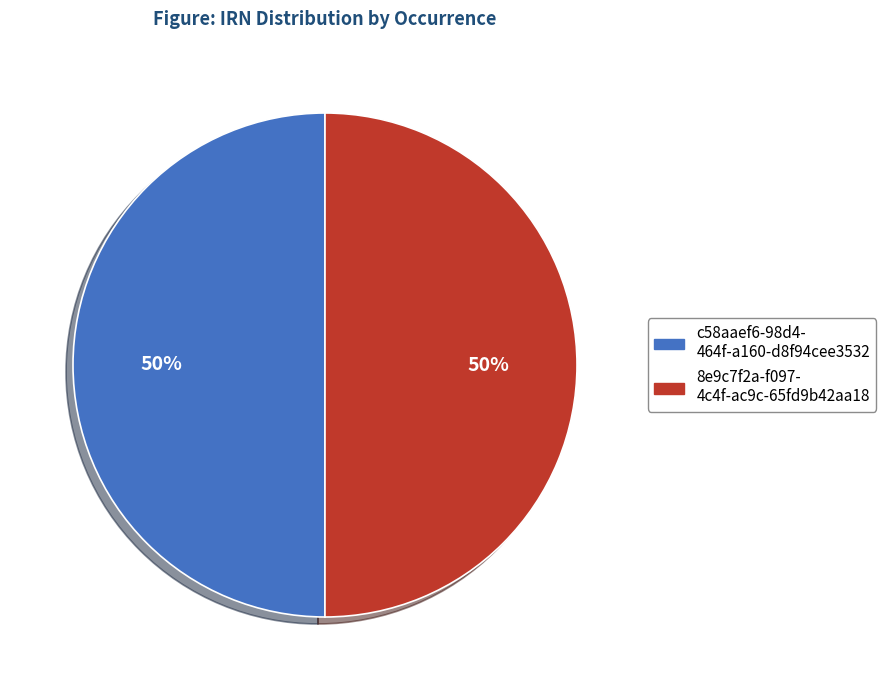

To the nearest percent, what is the average slice percentage?

50%